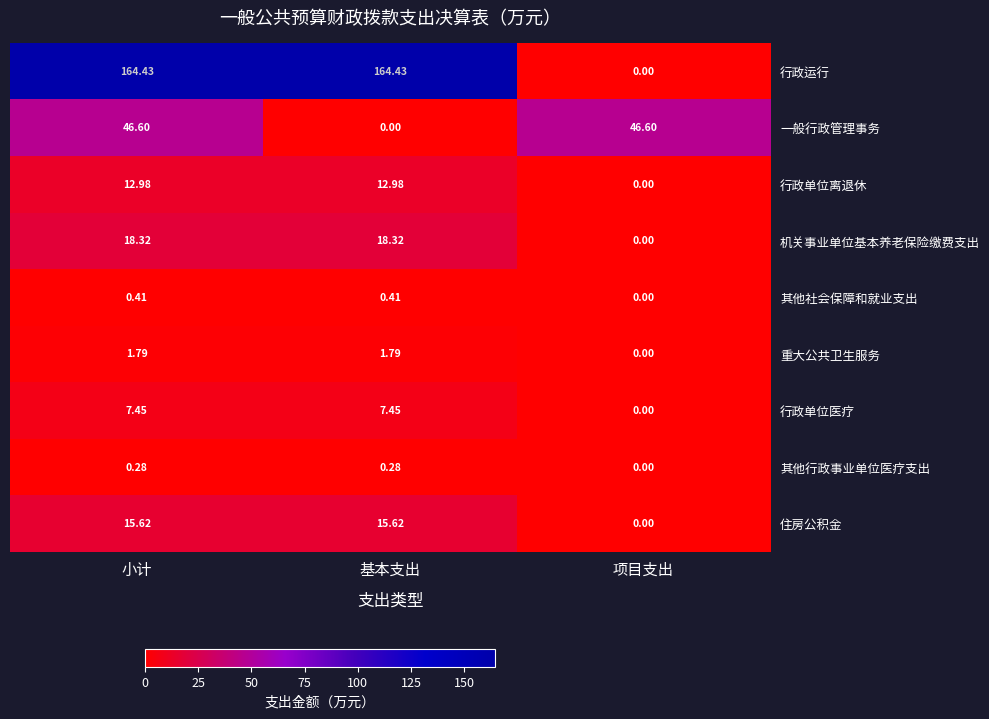

At which label is 其他行政事业单位医疗支出 closest to 0?

项目支出